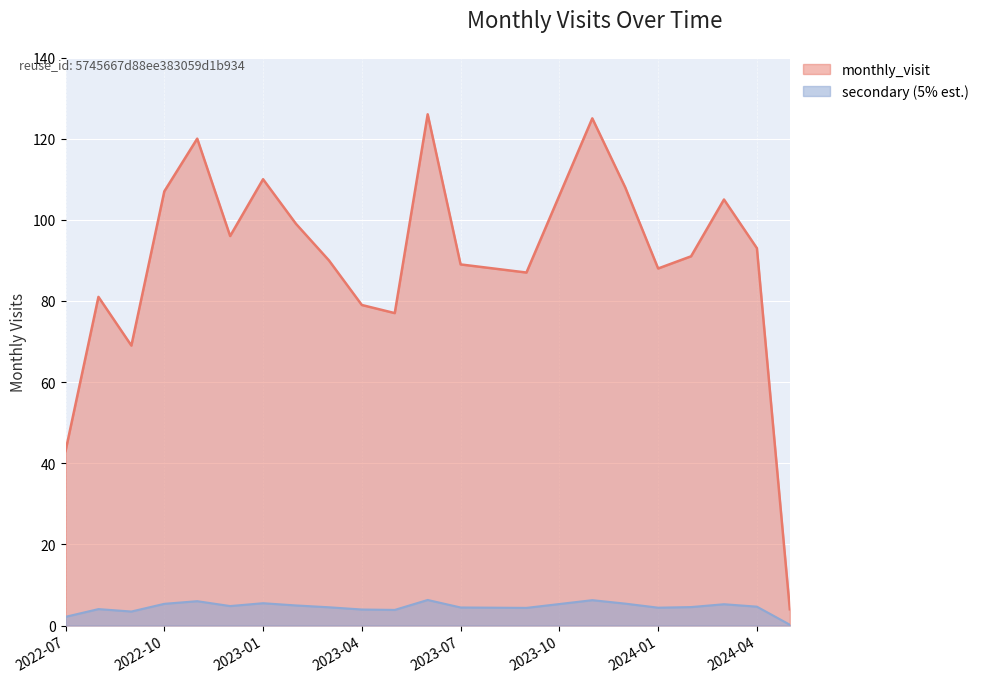

The chart shows a value of 99 at 2023-02. True or false?

True